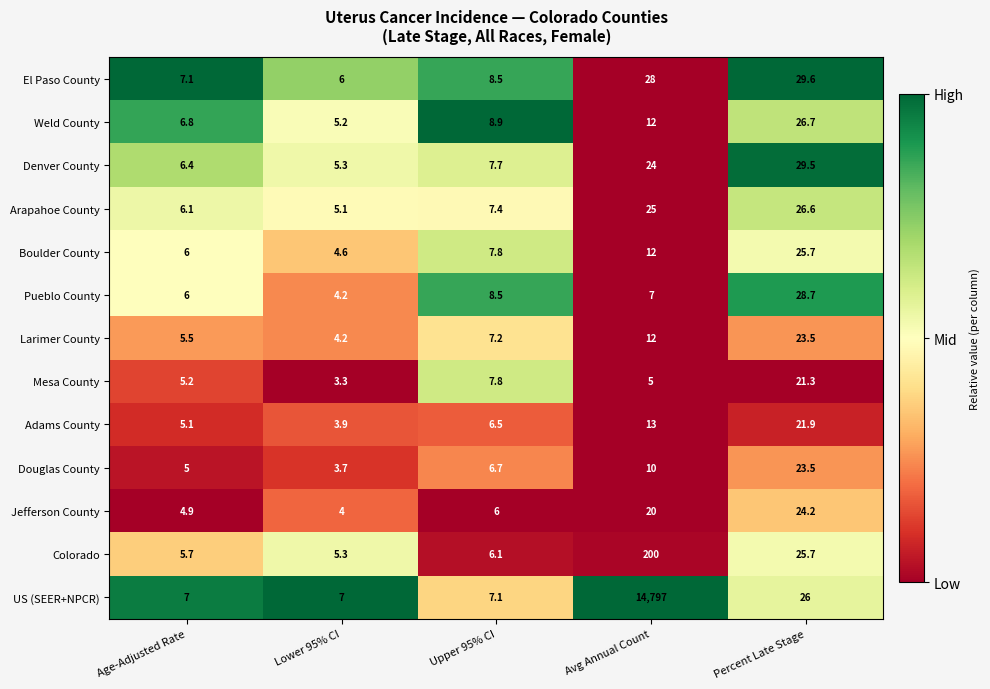

Rank the categories by El Paso County value from lowest to highest.

Lower 95% CI, Age-Adjusted Rate, Upper 95% CI, Avg Annual Count, Percent Late Stage